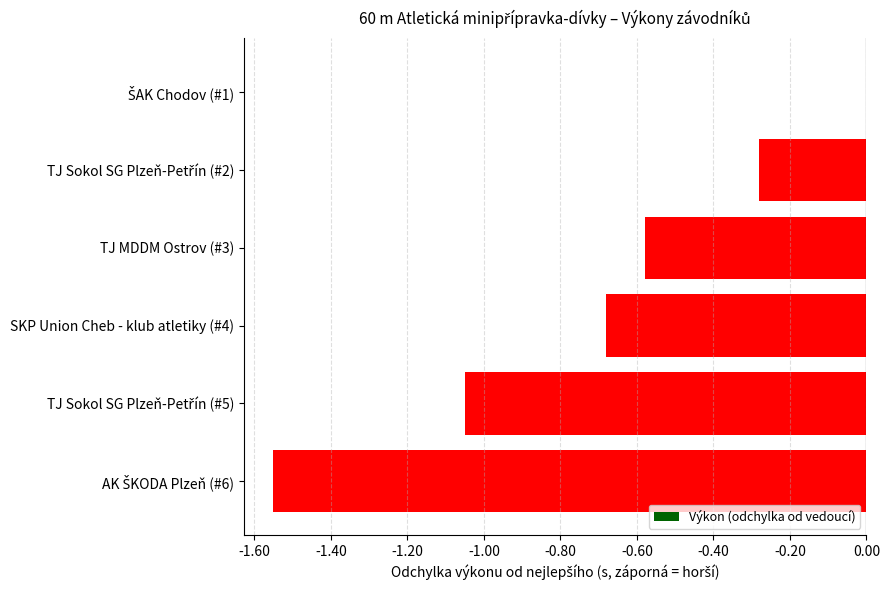

Is it true that the value at SKP Union Cheb - klub atletiky (#4) is -1.0?

False